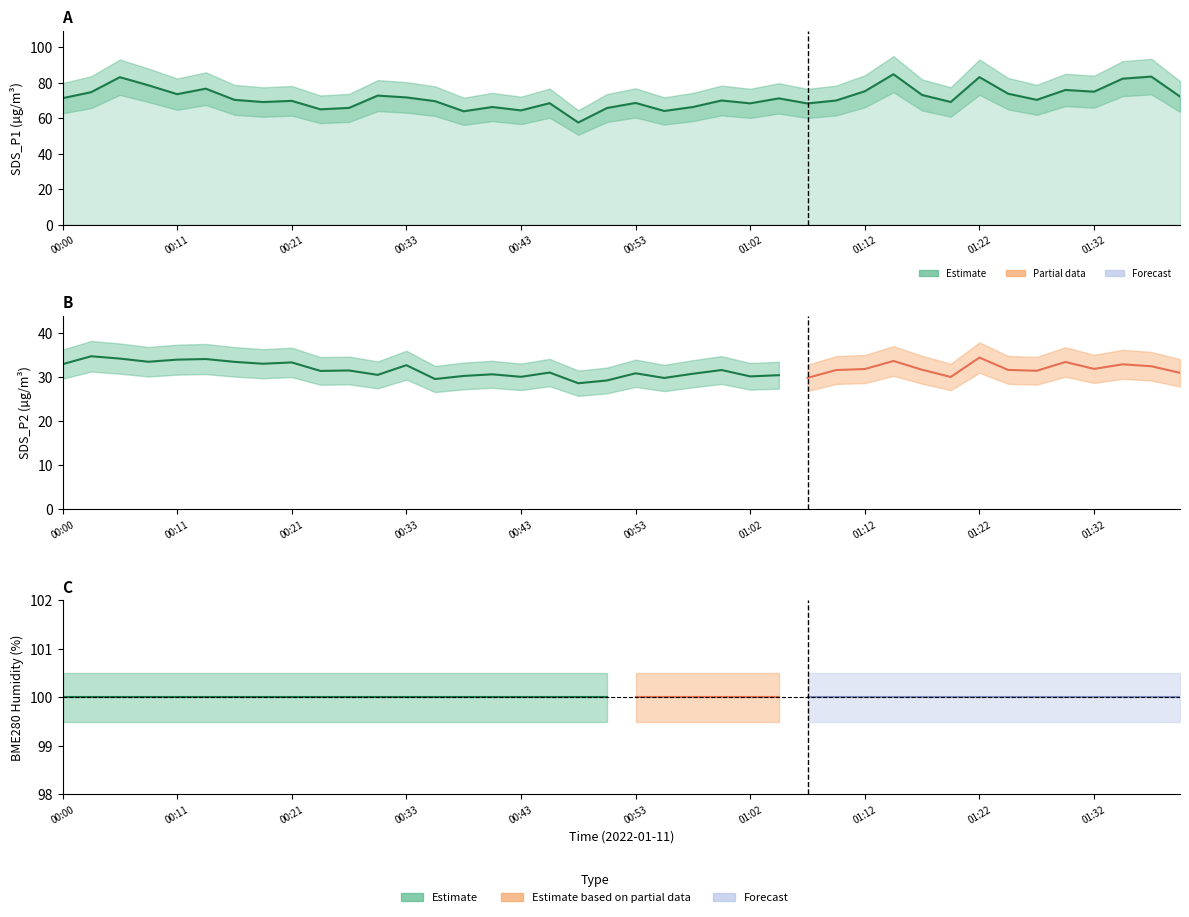

Does the chart display data point markers on the line(s)?

No